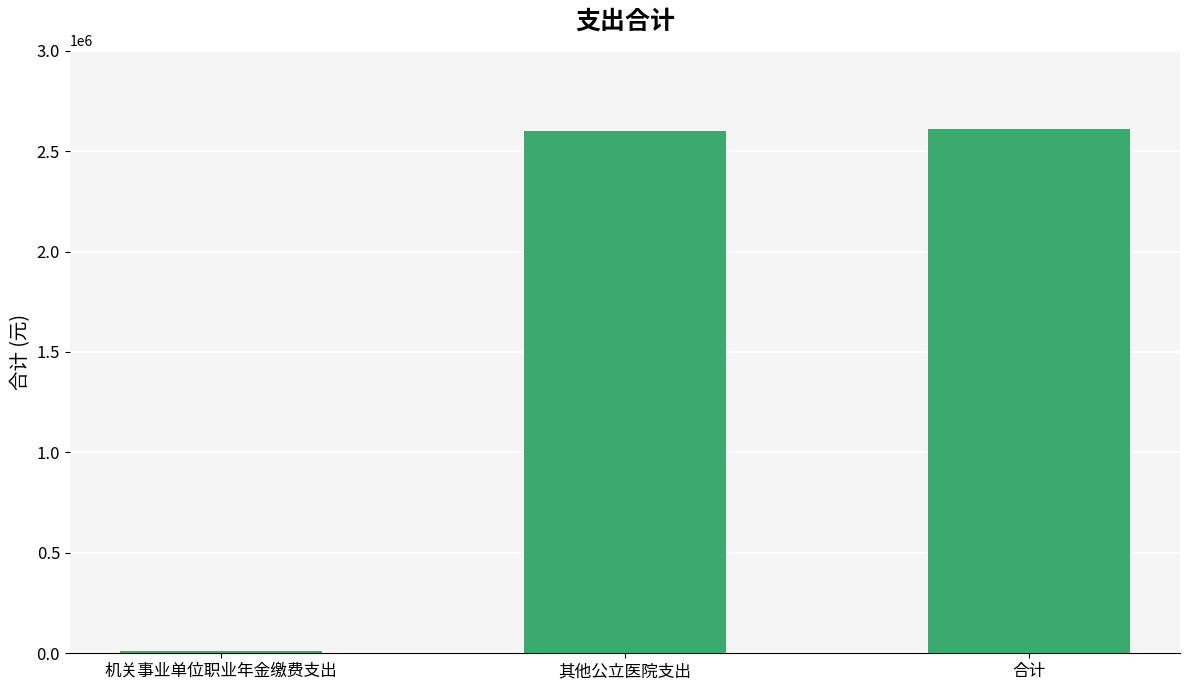

Which label corresponds to the smallest value in the chart?

机关事业单位职业年金缴费支出